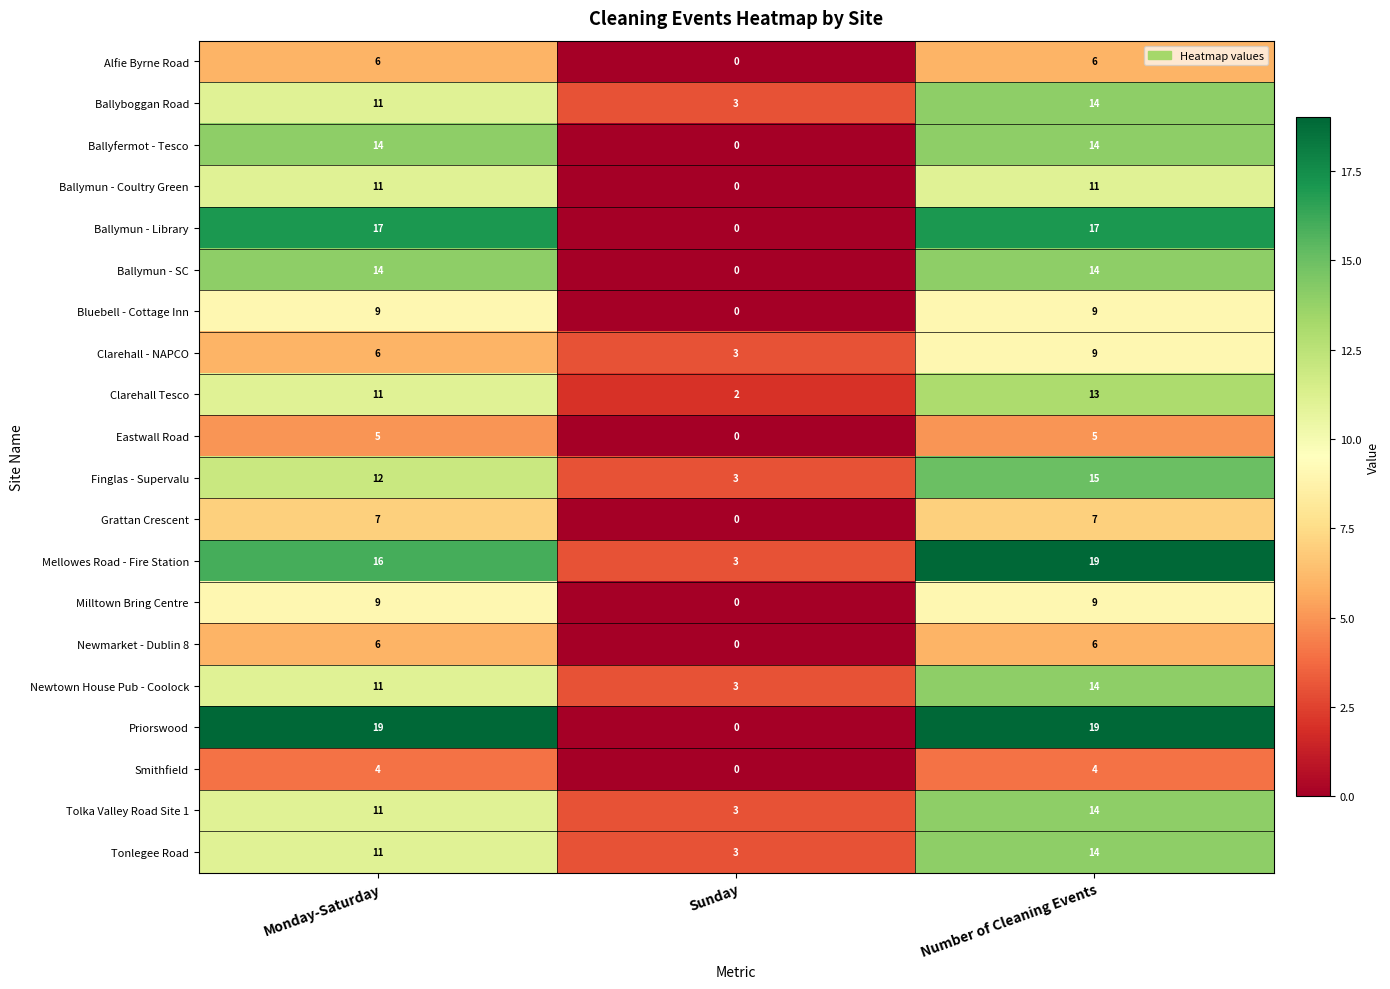

The Ballymun - SC series shows 14 at Number of Cleaning Events. True or false?

True